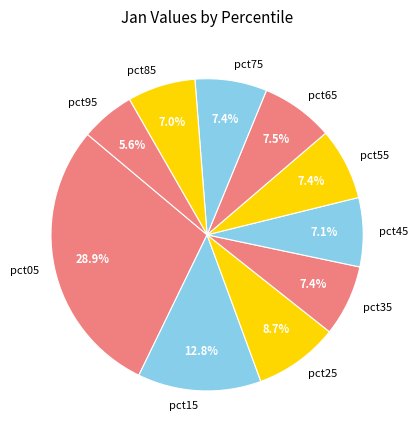

How much of the chart is everything except pct15?

87.2%